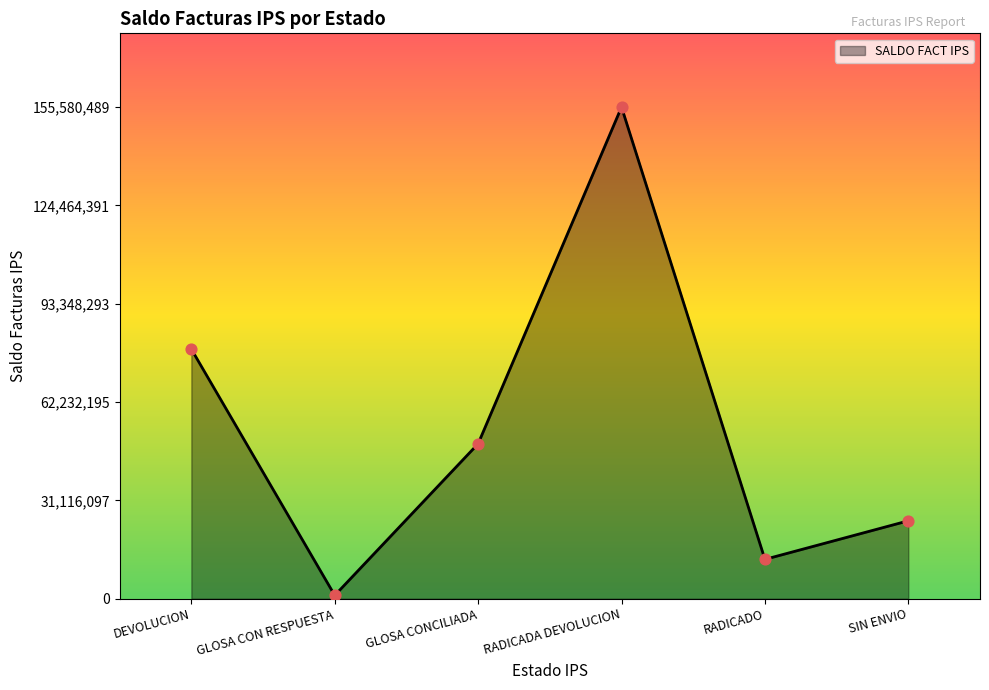

Which has a higher value, GLOSA CON RESPUESTA or RADICADA DEVOLUCION?

RADICADA DEVOLUCION